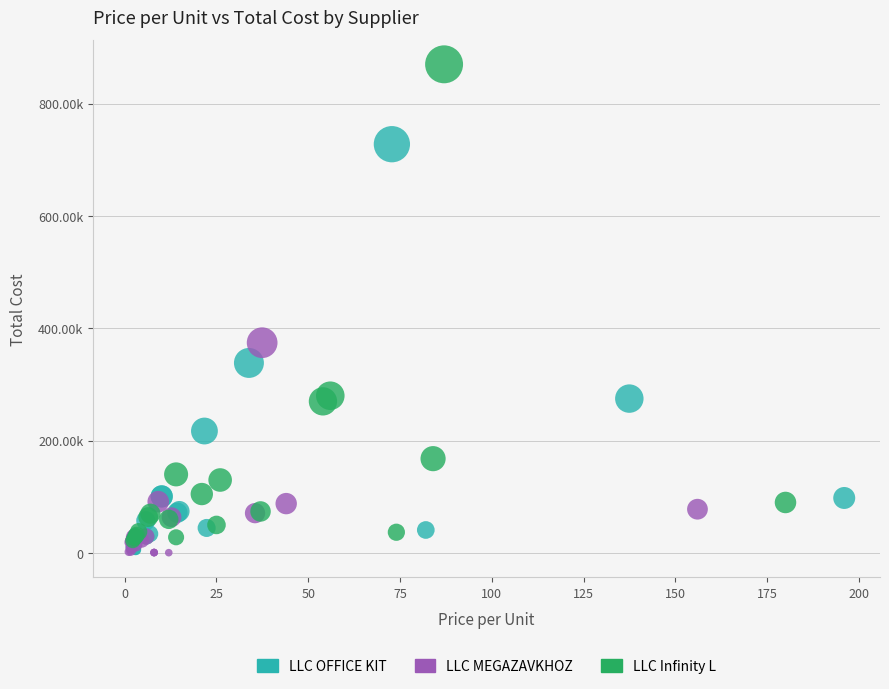

What are all the series names shown in the legend?

LLC OFFICE KIT, LLC MEGAZAVKHOZ, LLC Infinity L